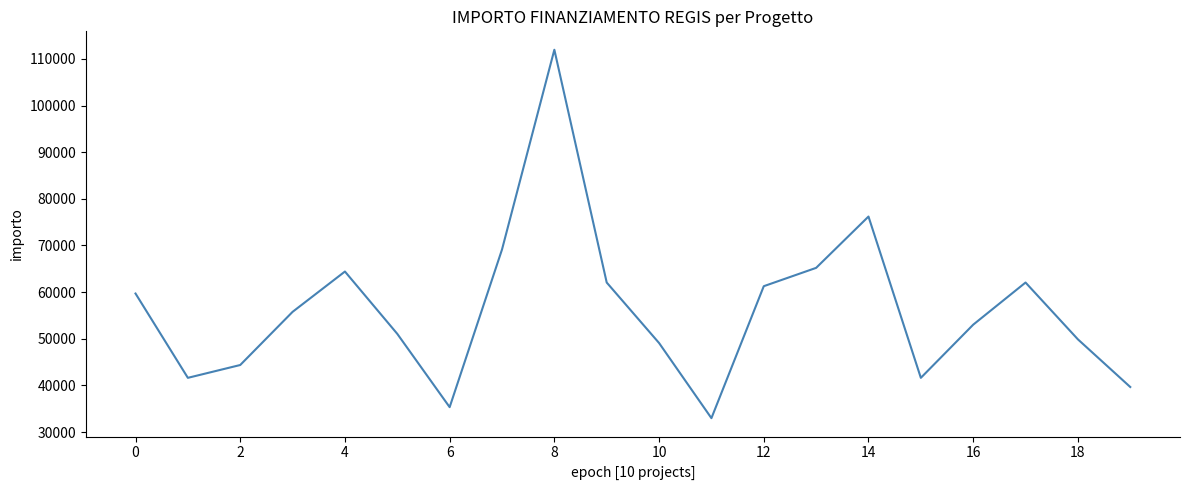

What is the smallest value displayed?

32995.5